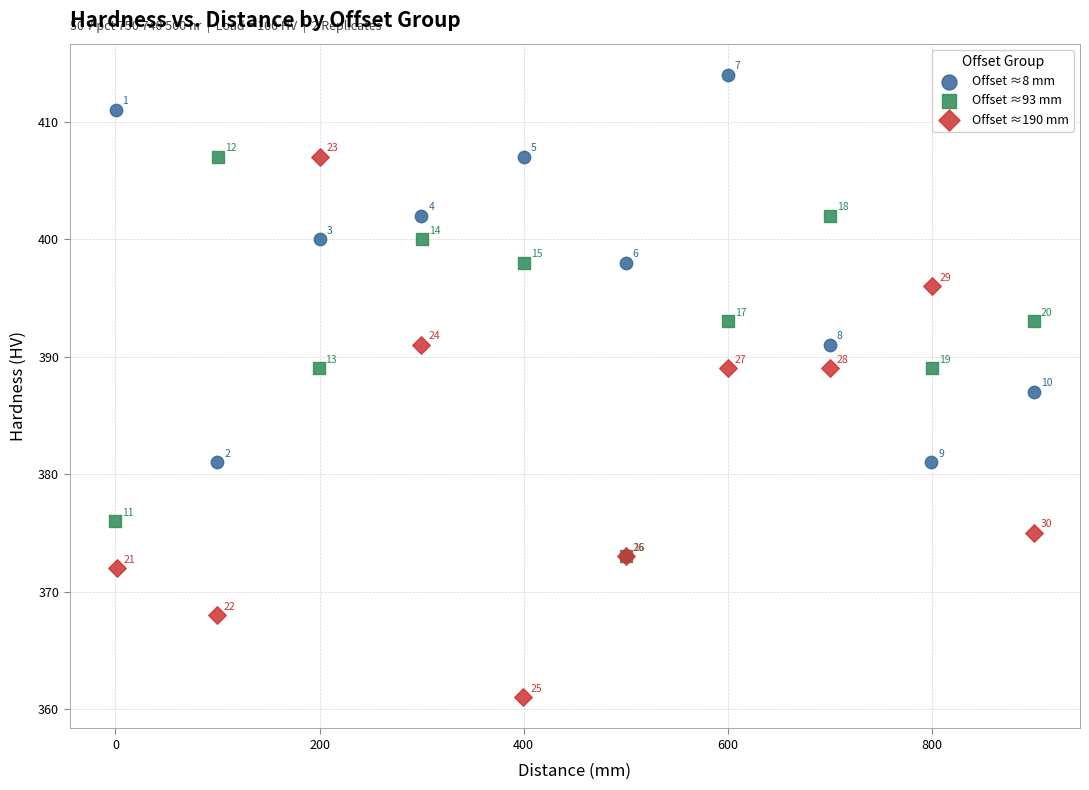

Which series reaches the maximum Y coordinate?

Offset ≈8 mm